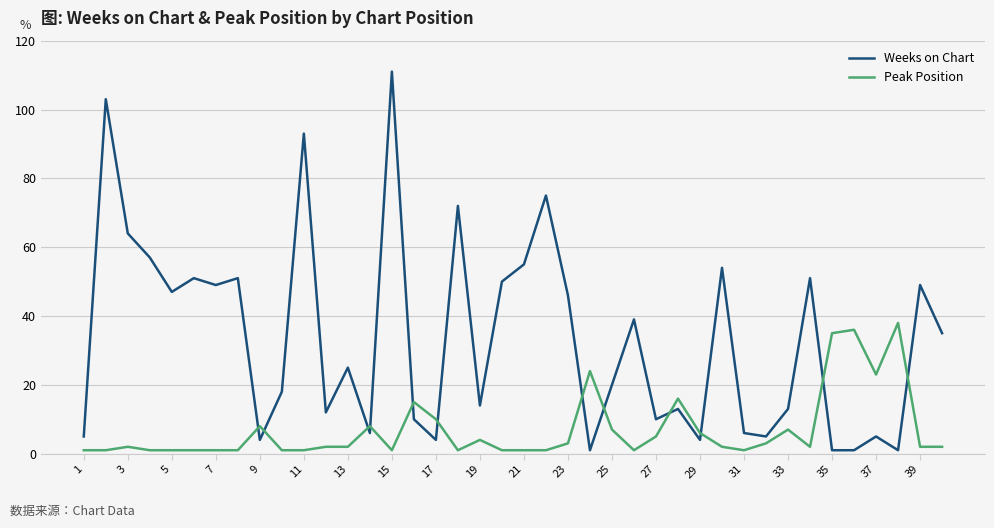

Which series has the largest range (max minus min)?

Weeks on Chart